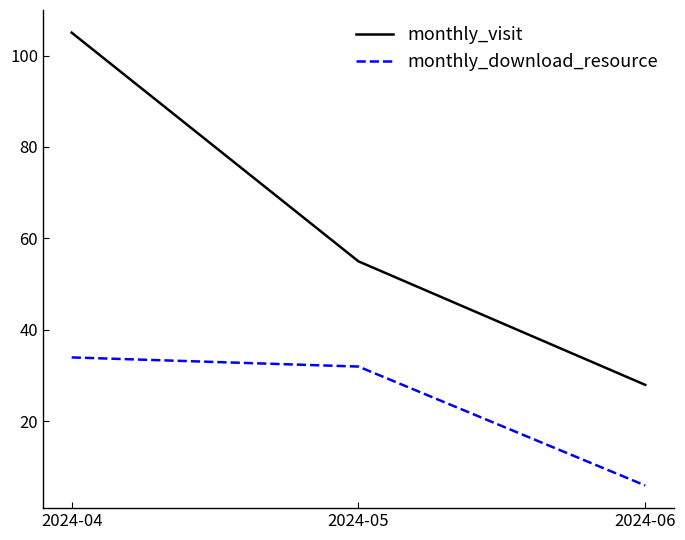

True or false: monthly_visit has a value of 105 at 2024-04.

True